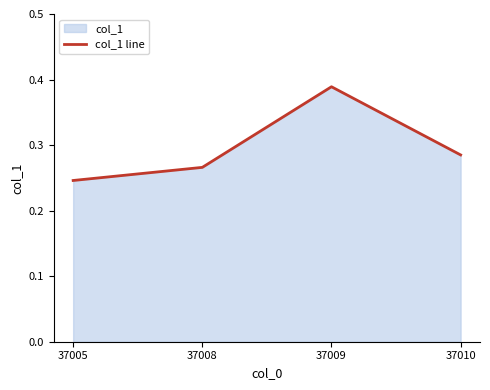

What is the value of the 1st point from the left?

0.2